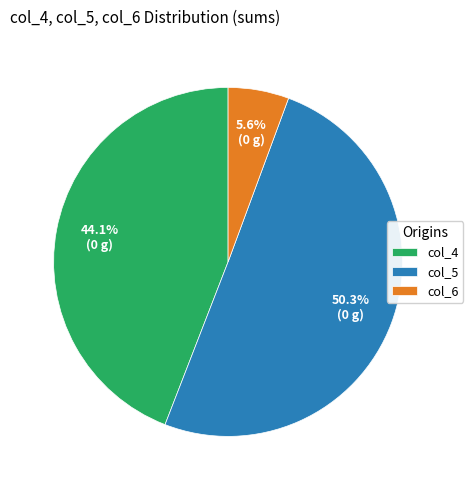

Which has a higher value, col_4 or col_5?

col_5